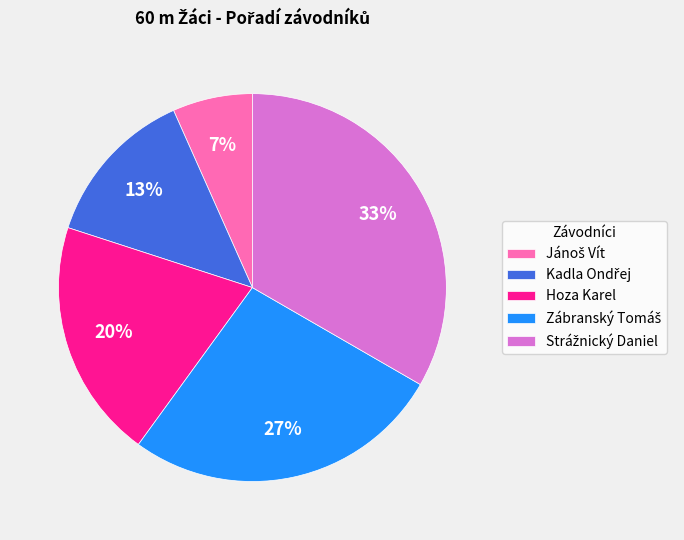

Does any single category account for the majority?

No